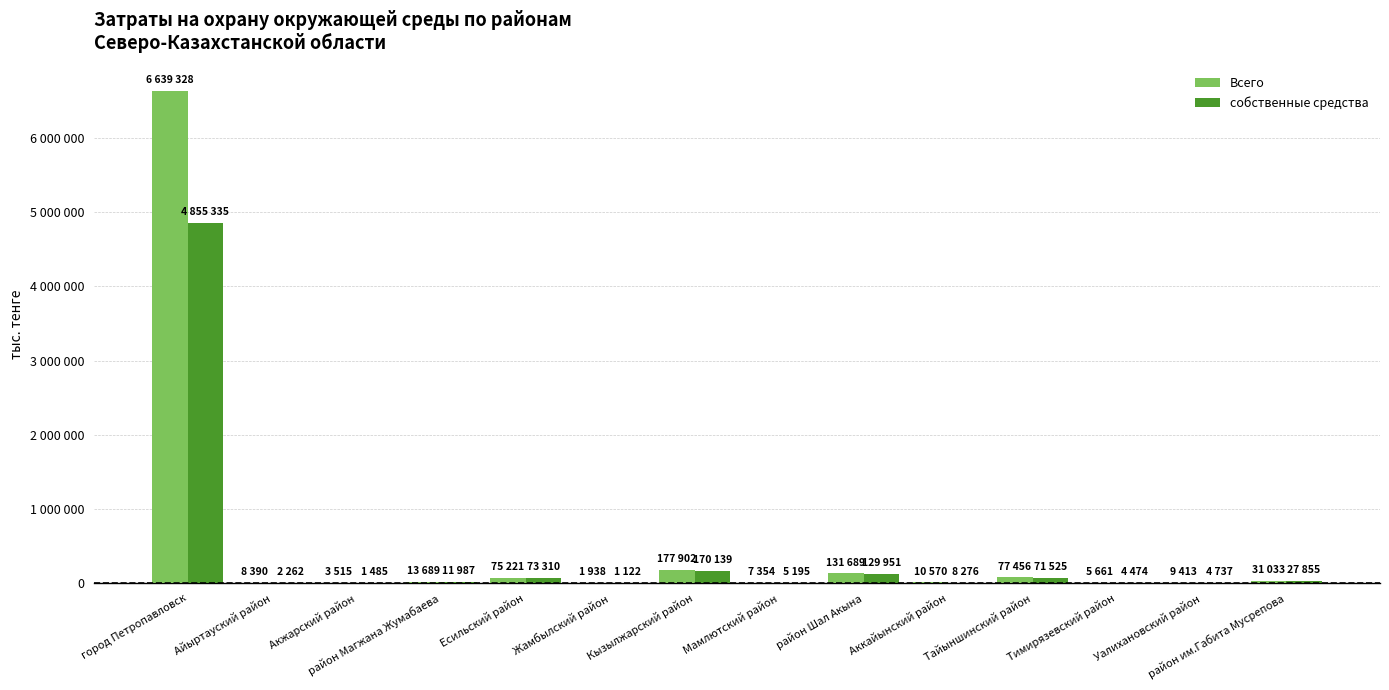

What is the average value of the собственные средства series?

383404